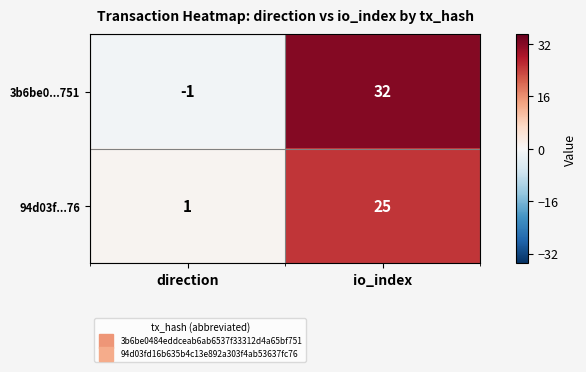

At which label is 3b6be0...751 closest to 15?

direction